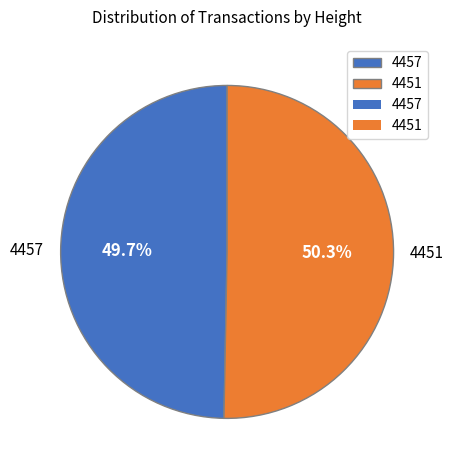

Do 4451 and 4457 together represent more than half of the pie?

Yes